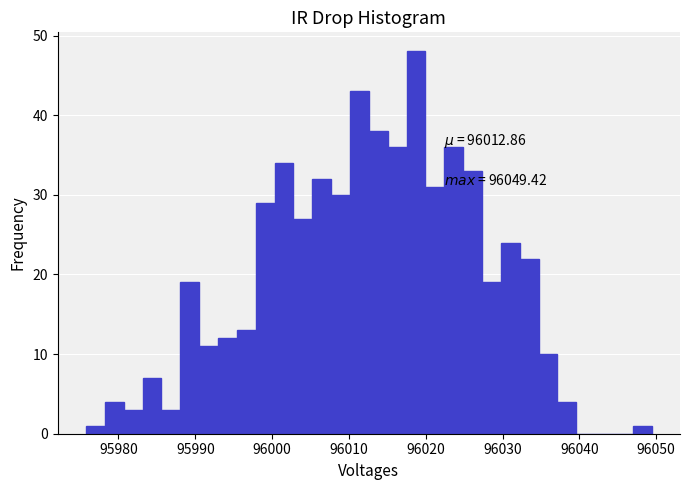

Around what value on the x-axis is the tallest bar? Give the approximate position of its centre, as read against the axis.

96019